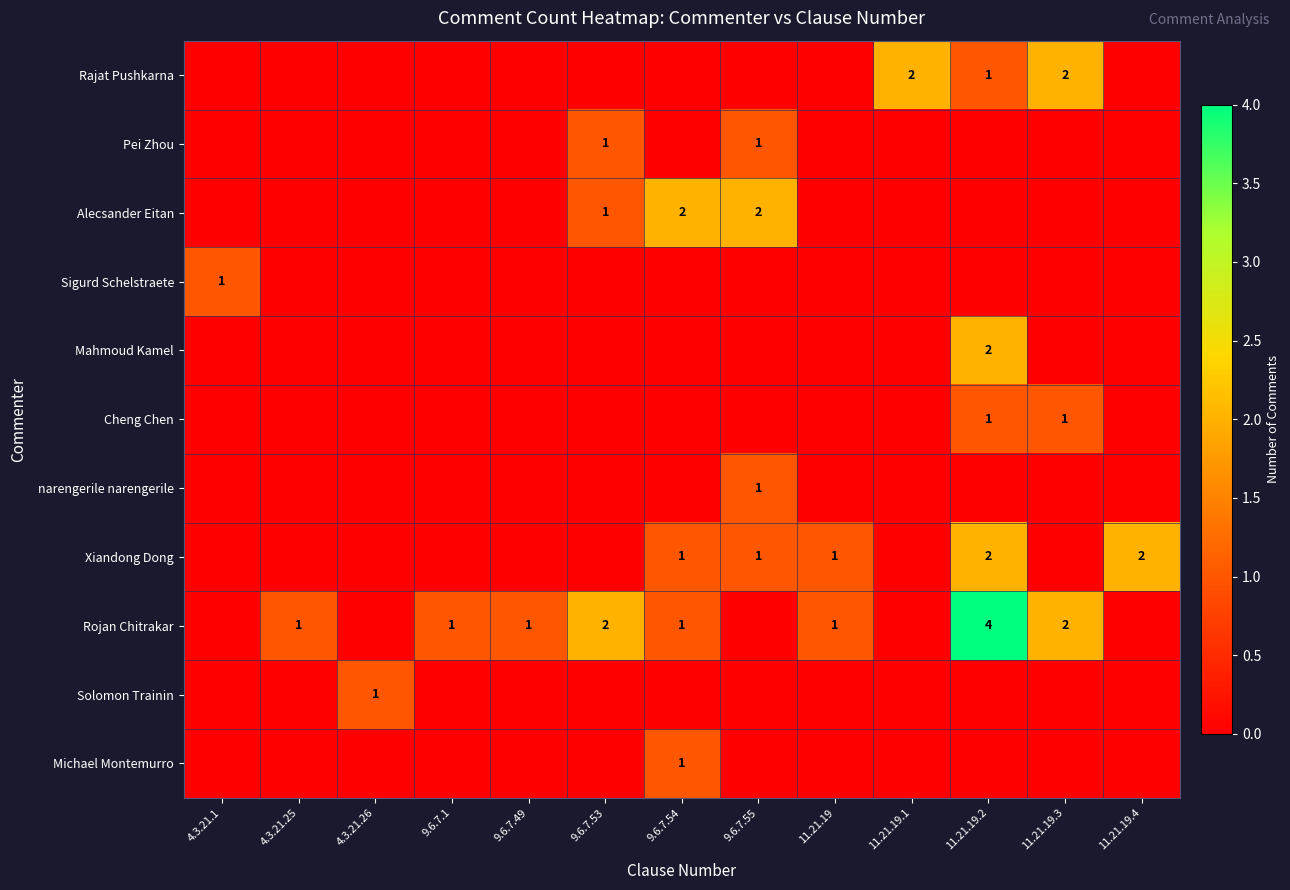

At how many categories does at least one series exceed 1?

7